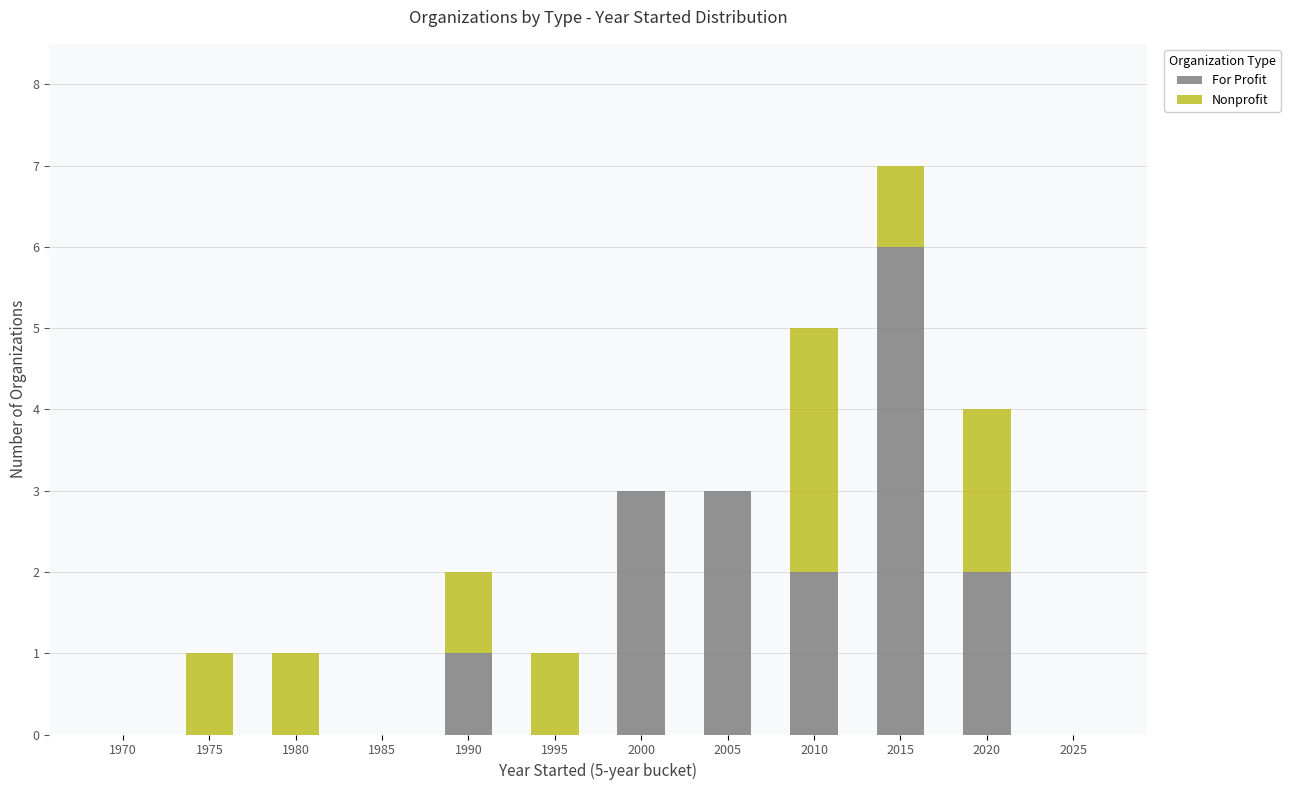

True or false: For Profit has a value of 2 at 1980.

False